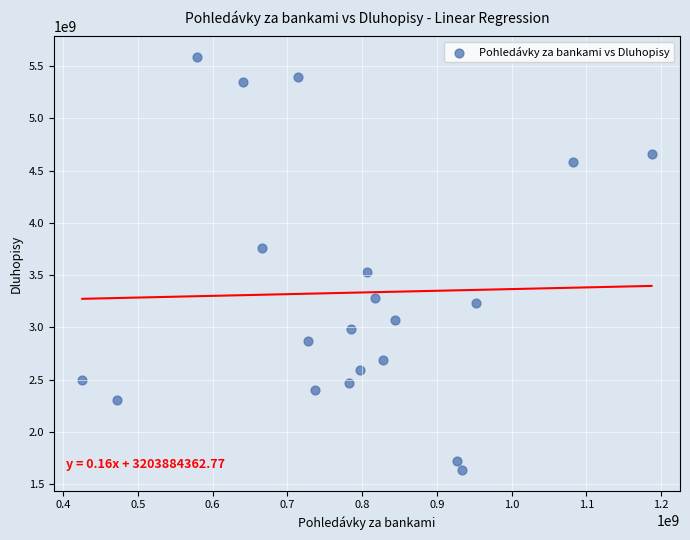

What Y value in the scatter plot is closest to 3609937608?

3533343561.3